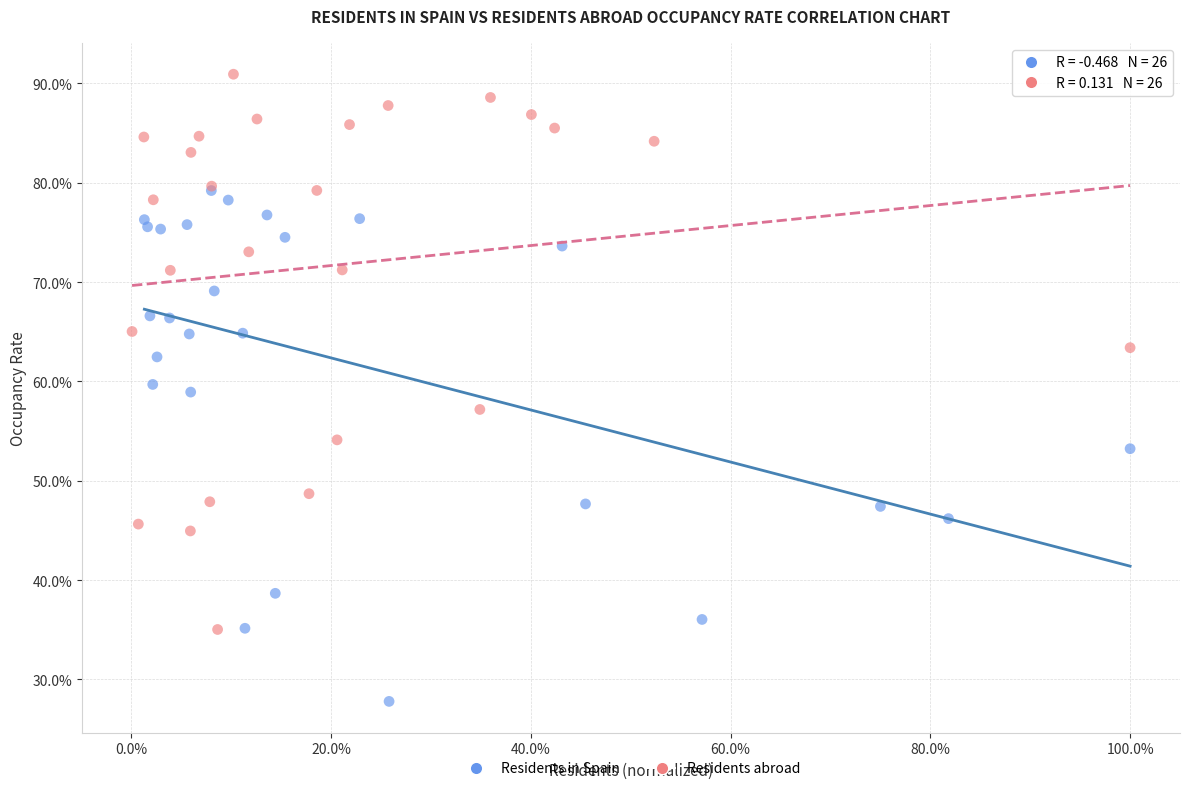

Which series reaches the minimum Y coordinate?

Residents in Spain